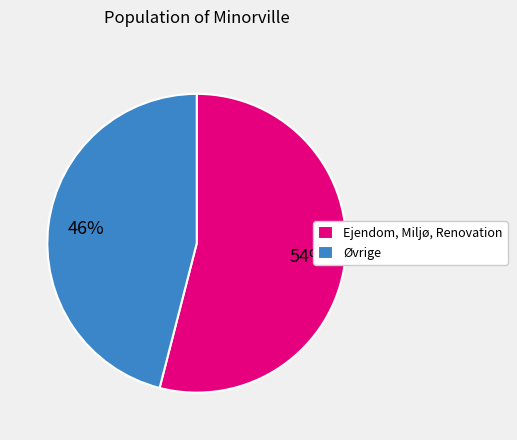

Combined, do Øvrige and Ejendom, Miljø, Renovation account for over 50%?

Yes